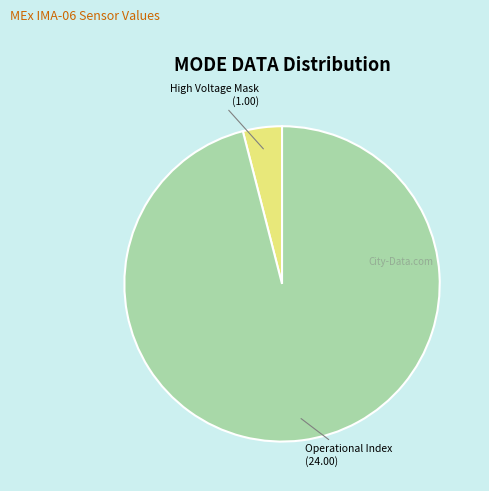

Is there any slice that represents more than half of the pie?

Yes